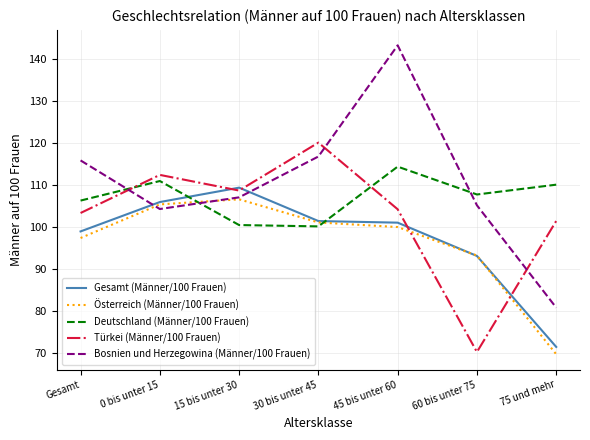

At which label does Türkei (Männer/100 Frauen) first exceed 104?

0 bis unter 15